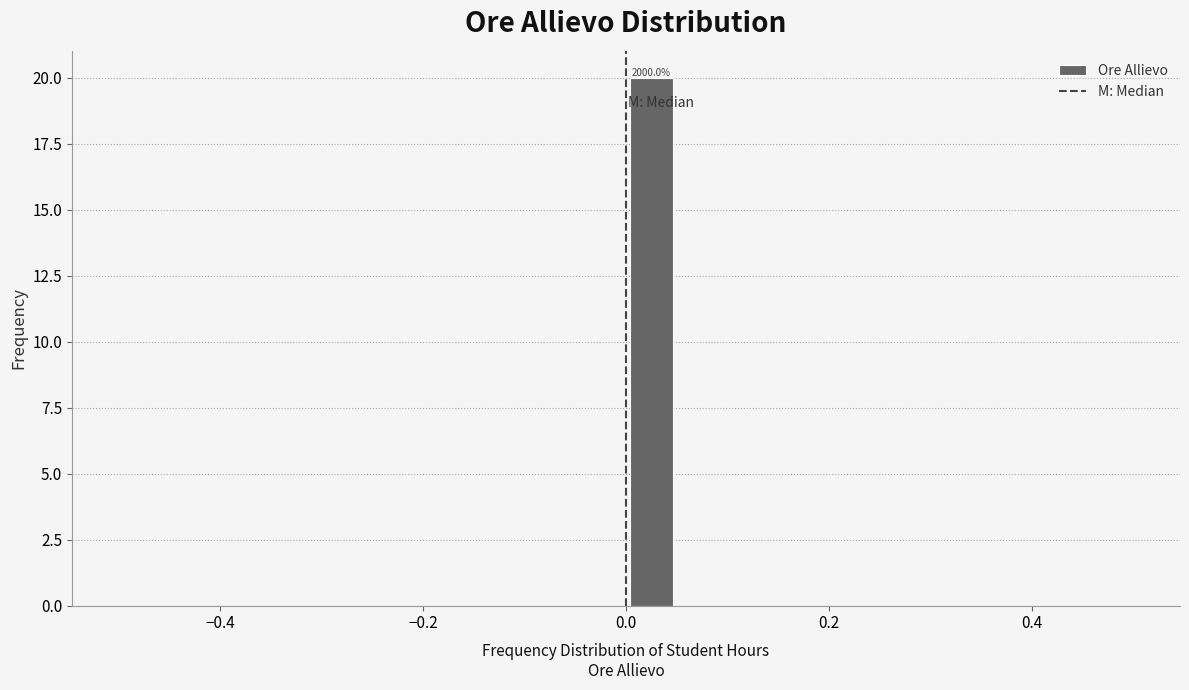

Read against the x-axis, roughly where is the centre of the tallest bar?

0.02